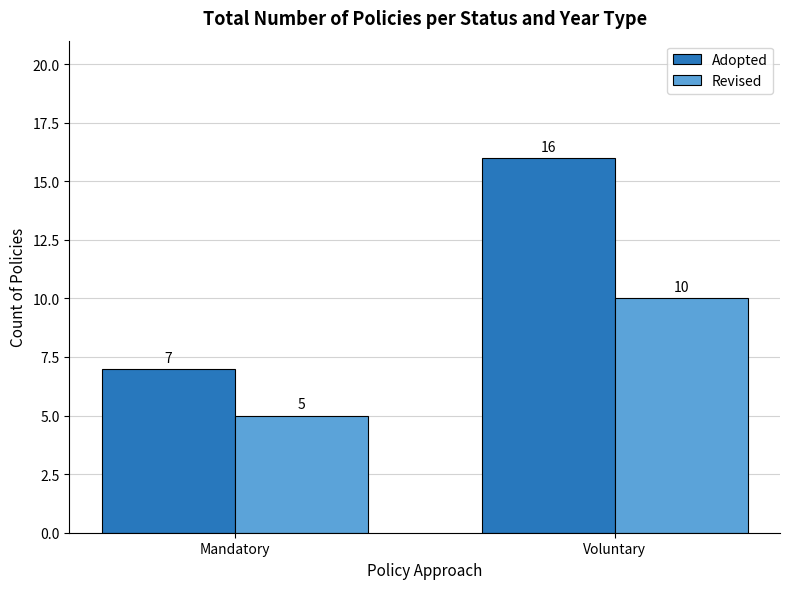

List the series in order of their peak value, lowest first.

Revised, Adopted